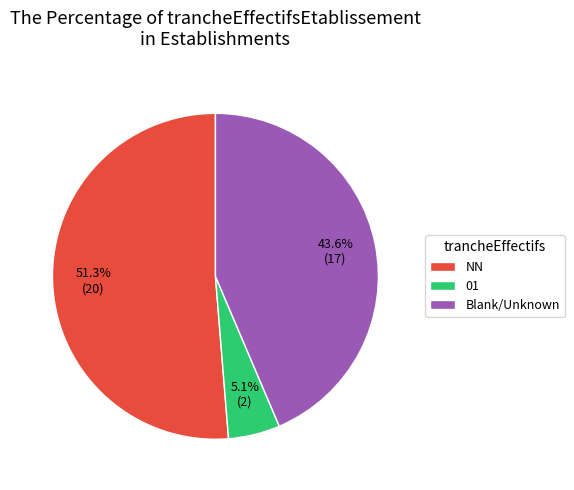

How much of the chart is everything except 01?

94.9%